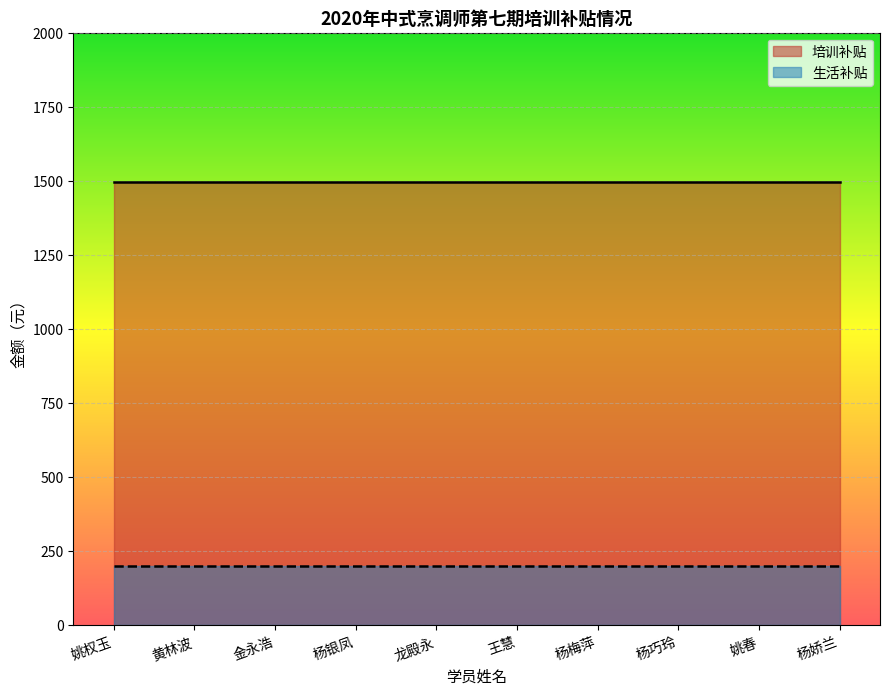

True or false: 培训补贴 has a value of 695 at 杨巧玲.

False